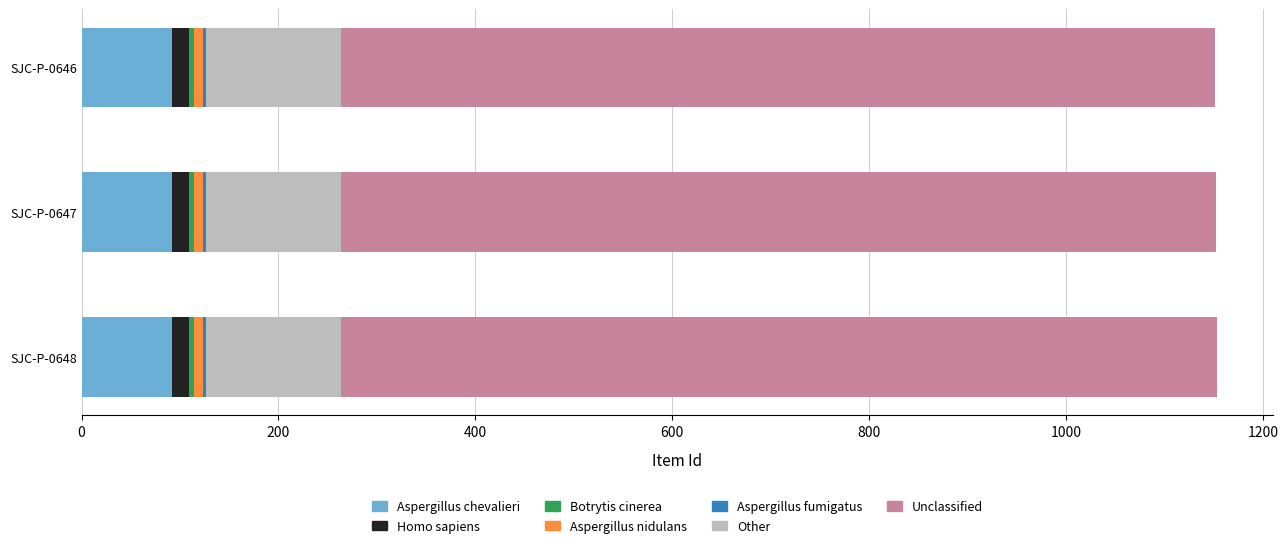

What is the highest value of the Aspergillus chevalieri series?

92